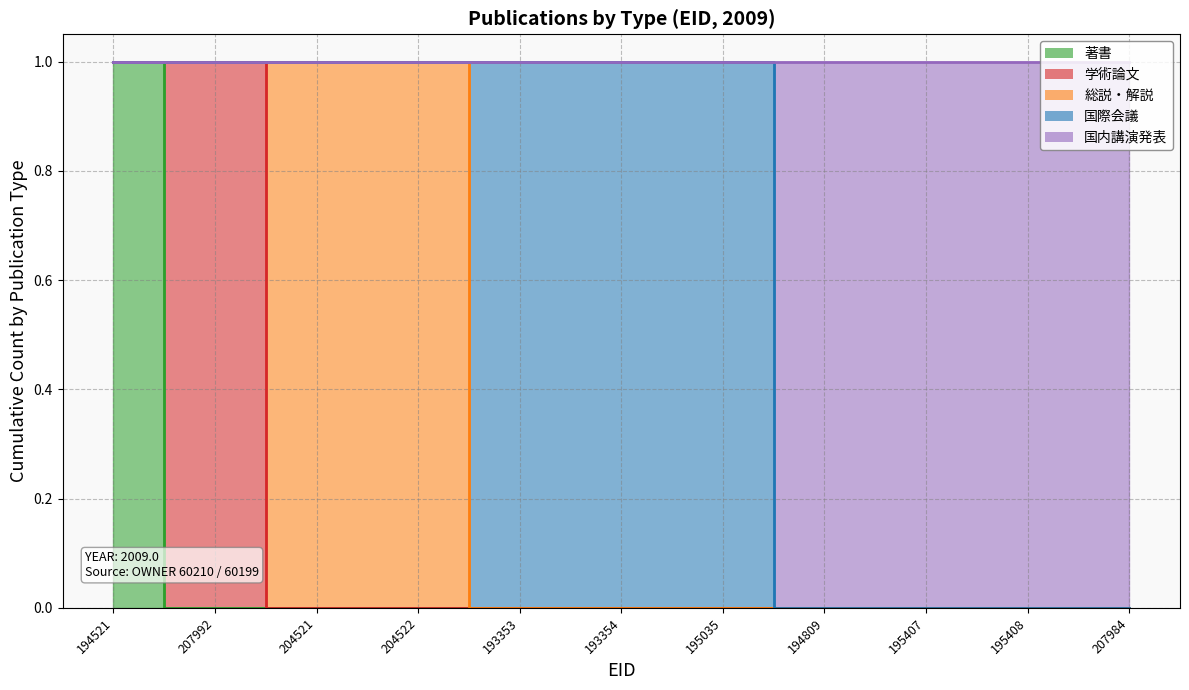

What are all the series names shown in the legend?

著書, 学術論文, 総説・解説, 国際会議, 国内講演発表